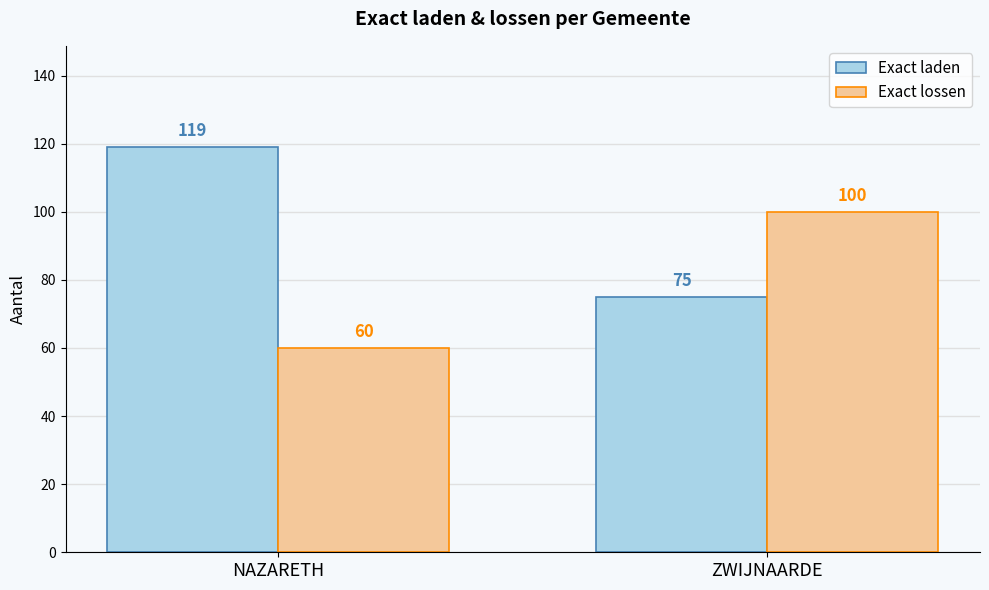

How many distinct data groups are displayed?

2